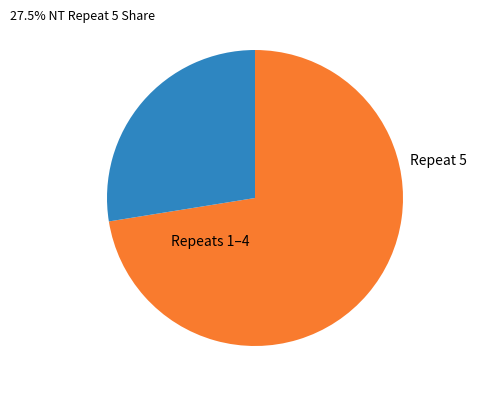

Is there a majority slice in this chart?

Yes